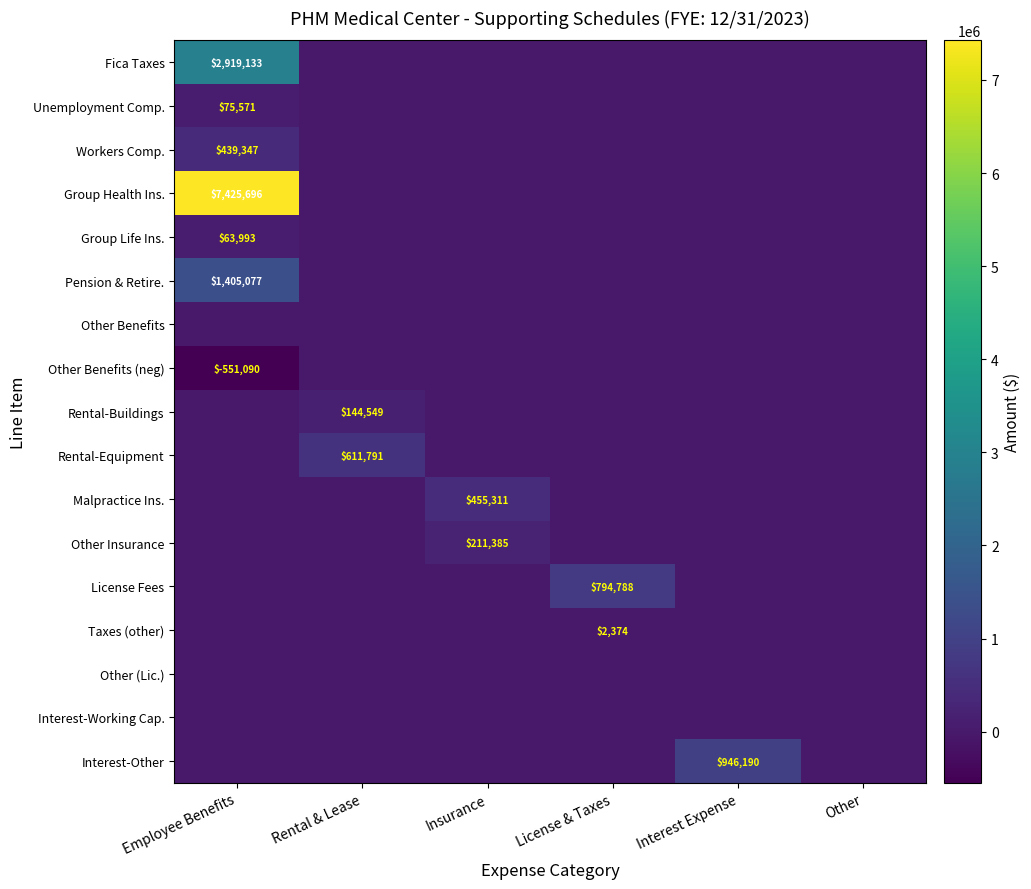

The Taxes (other) series shows 2374 at License & Taxes. True or false?

True